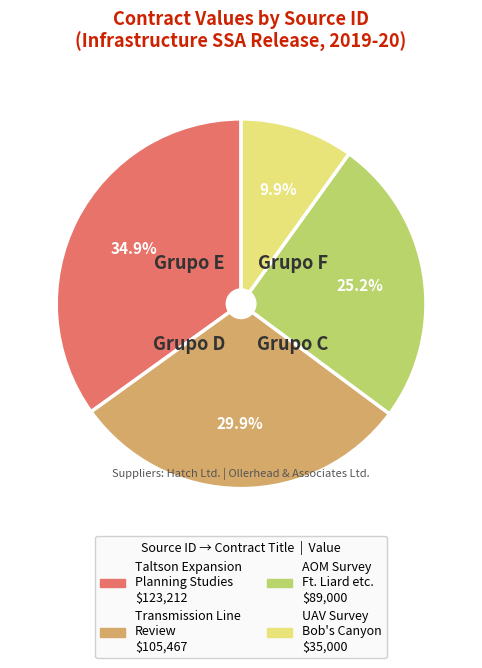

Does any single category account for the majority?

No